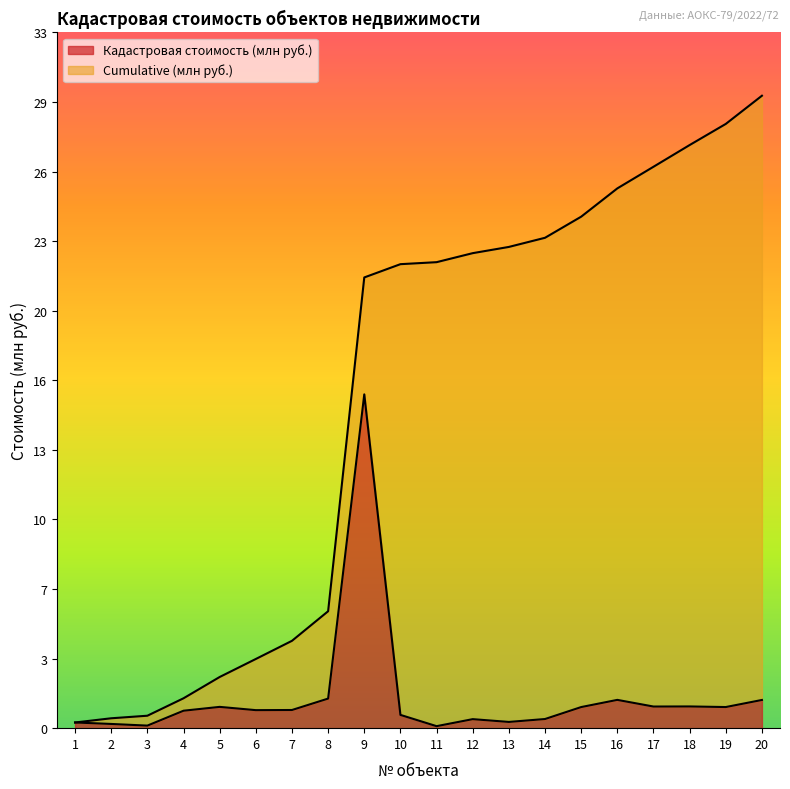

Is the value of Кадастровая стоимость (млн руб.) at 9 greater than the value of Cumulative (млн руб.) at 4?

Yes